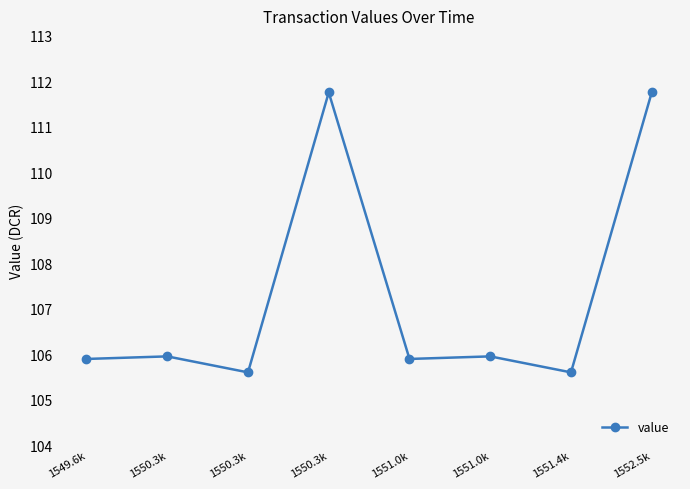

Between 1551.0k and 1551.0k, which is larger?

1551.0k